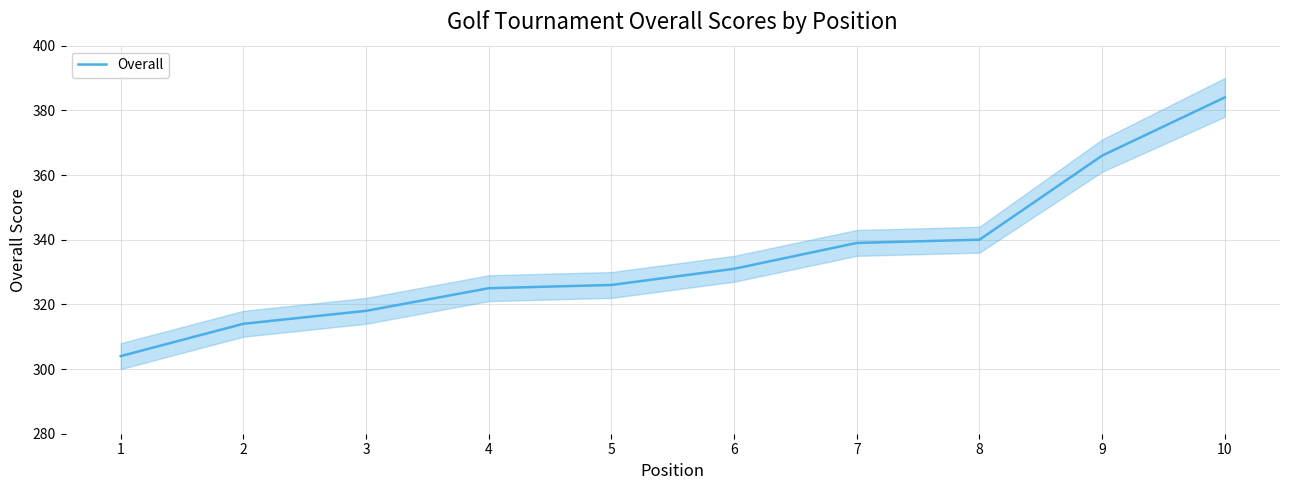

At which label is the value closest to 344?

8